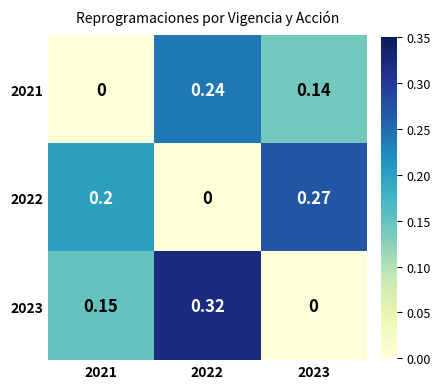

Is the value of 2022 at 2022 greater than the value of 2021 at 2022?

No